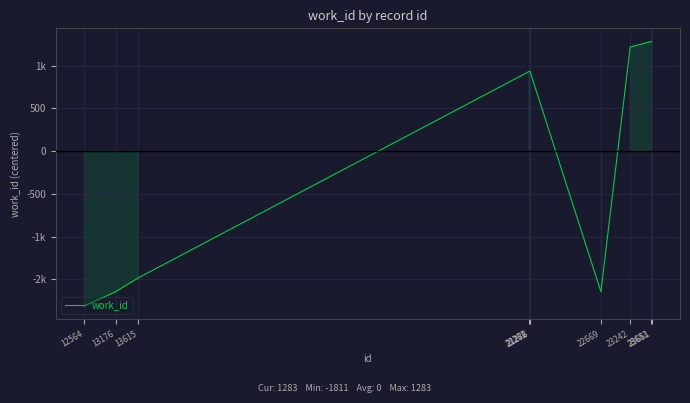

Does the chart have visible grid lines?

Yes